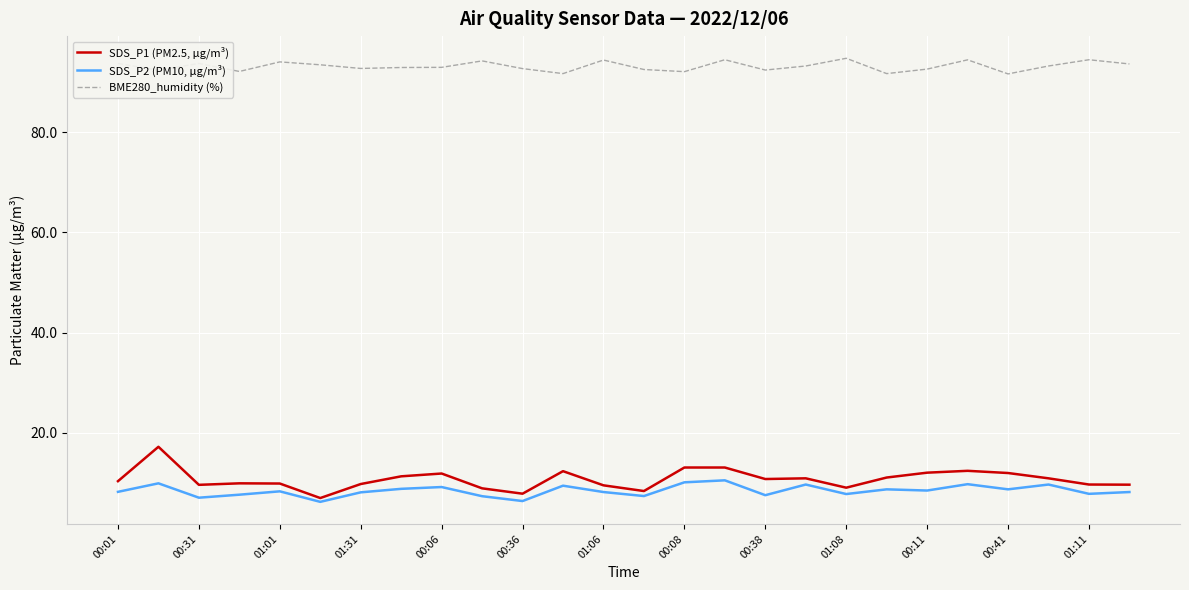

What is the difference between the second highest and minimum values in the SDS_P2 (PM10, μg/m³) series?

3.9